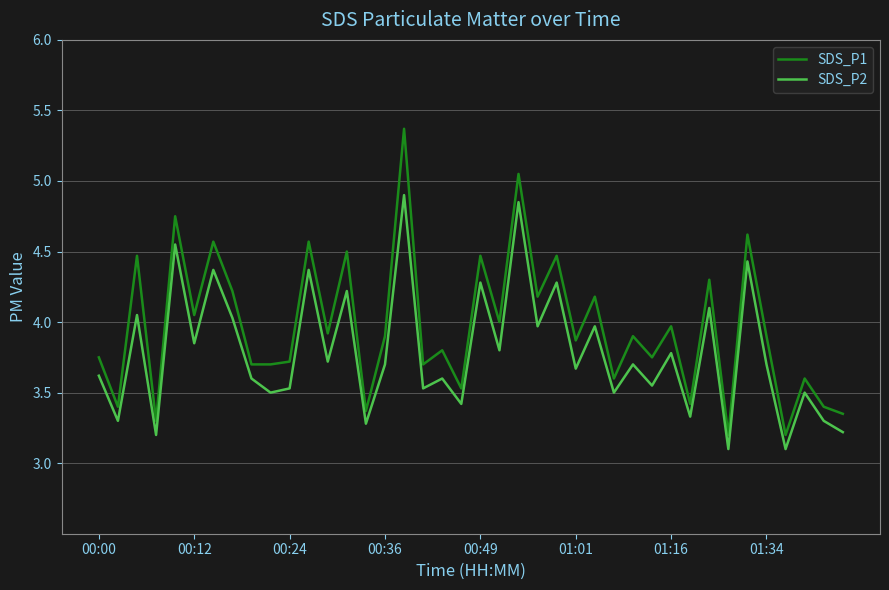

True or false: SDS_P2 and SDS_P1 intersect in this chart.

False